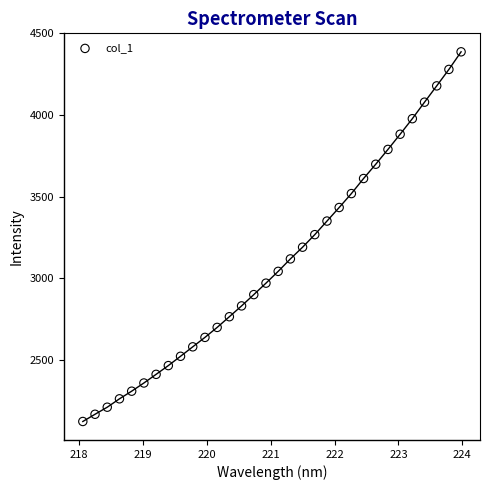

What is the range of X values (max minus min)?

5.9